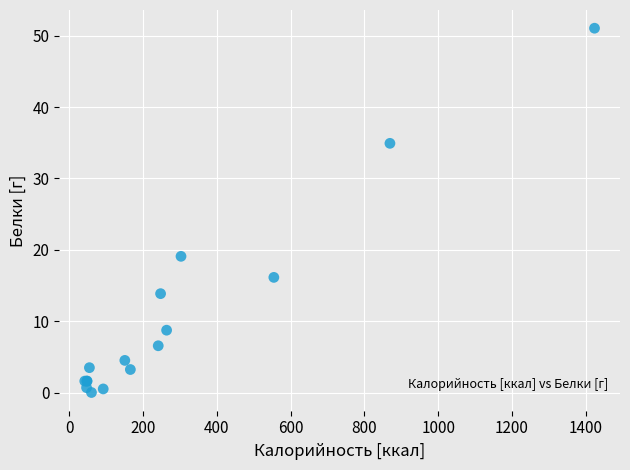

What Y value in the scatter plot is closest to 25?

19.1